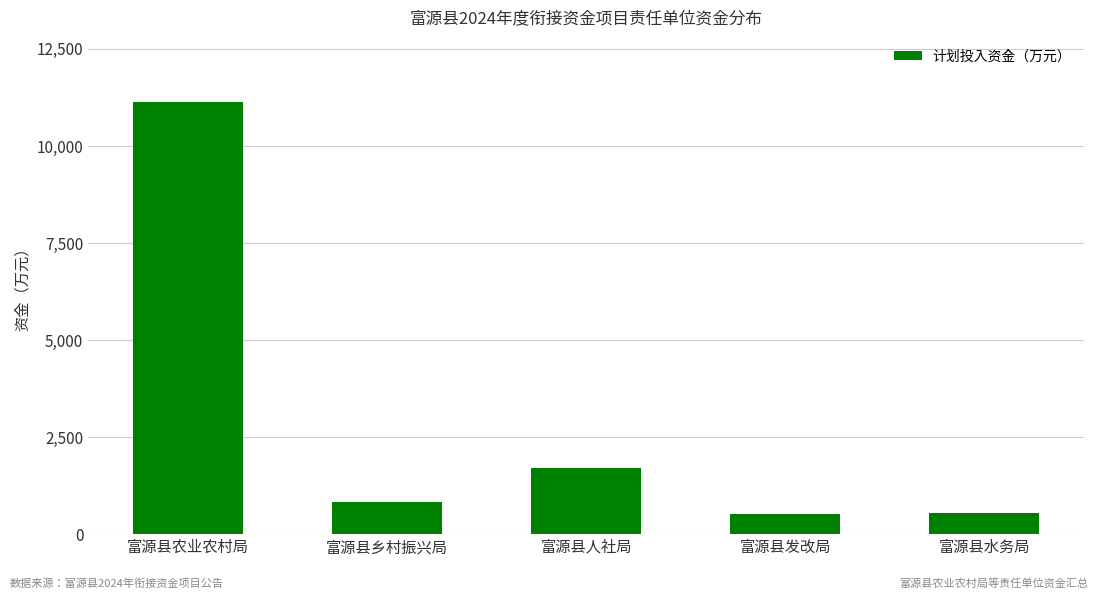

Which label corresponds to the largest value in the chart?

富源县农业农村局